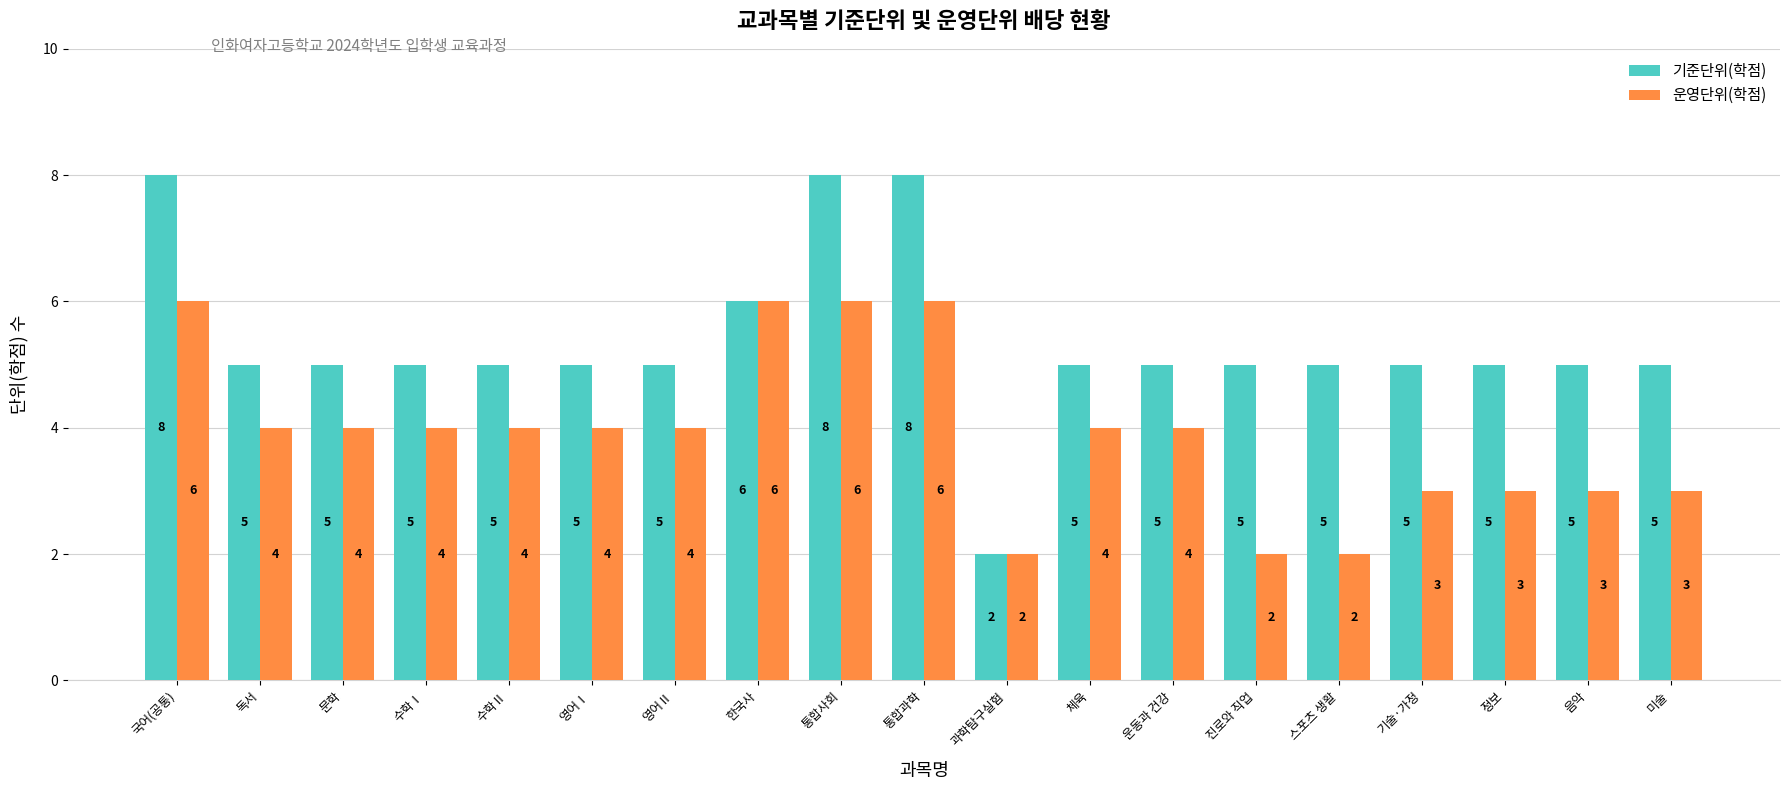

What are all the series names shown in the legend?

기준단위(학점), 운영단위(학점)